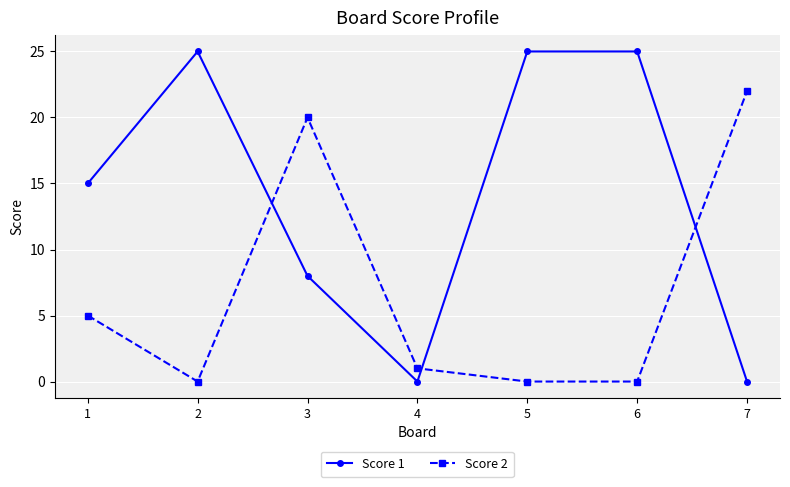

How many lines are shown in the chart?

2